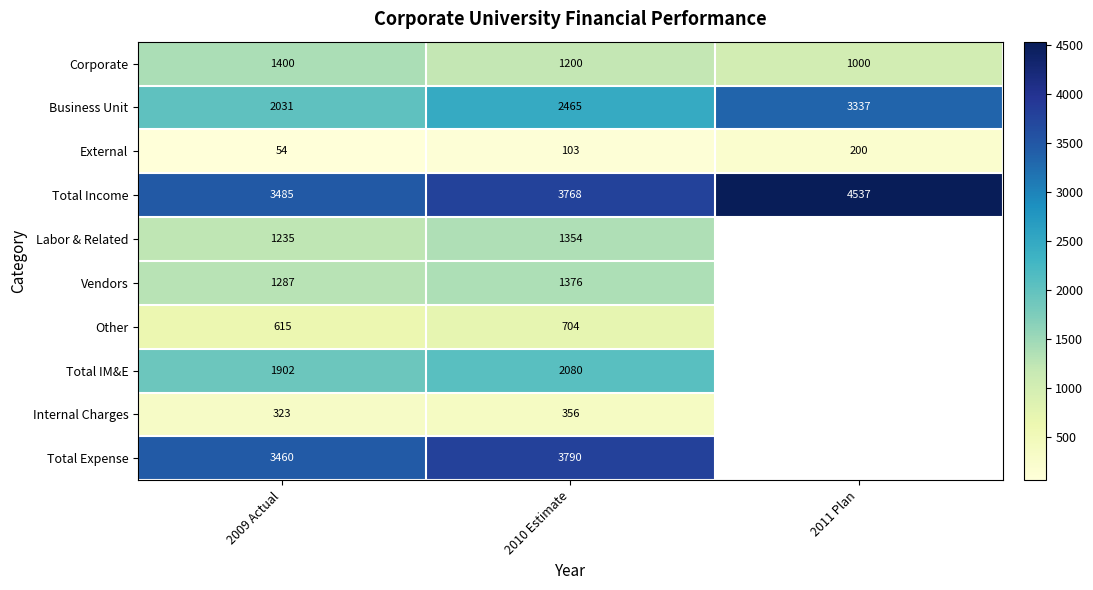

Rank the series at 2009 Actual from highest to lowest value.

Total Income, Total Expense, Business Unit, Total IM&E, Corporate, Vendors, Labor & Related, Other, Internal Charges, External